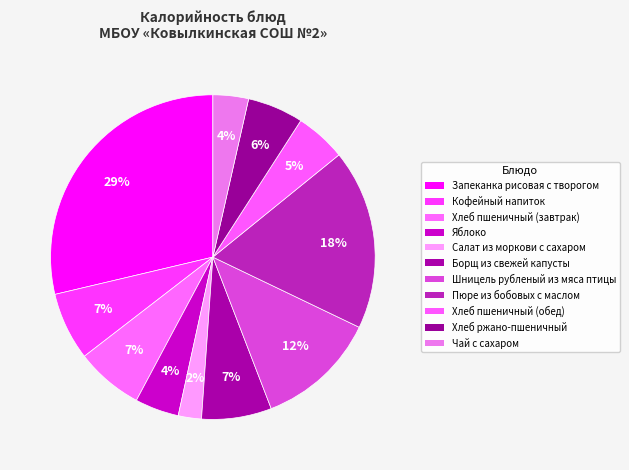

How many segments does this pie chart have?

11